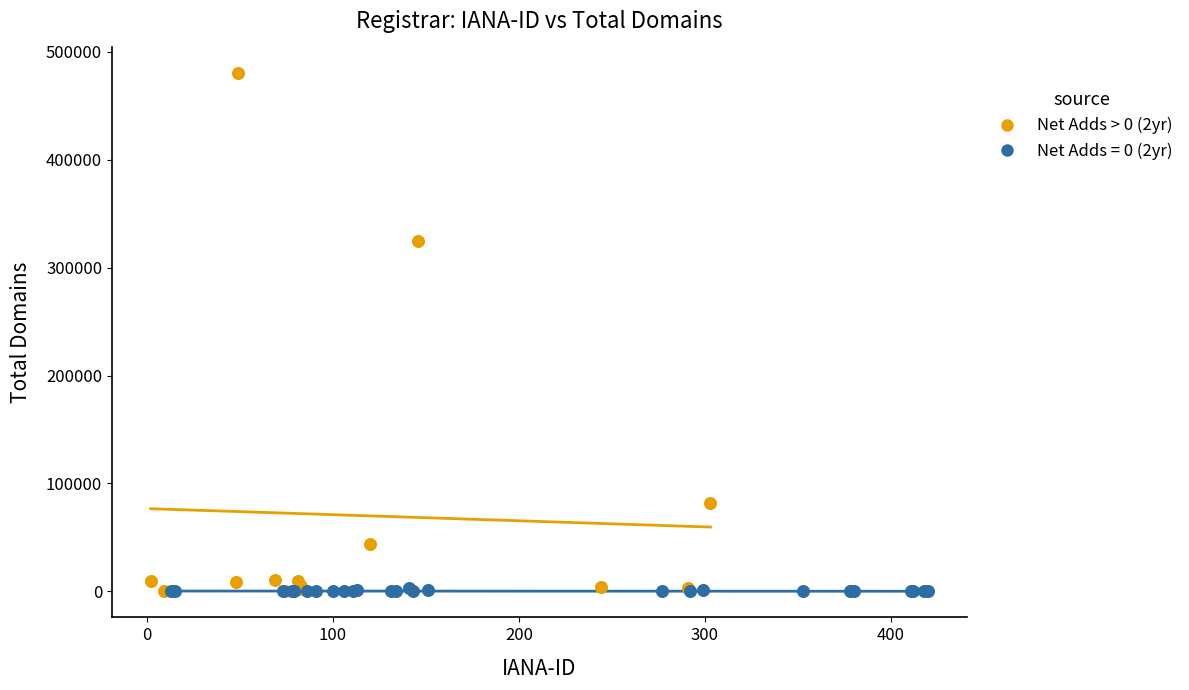

Which series has the largest Y range (max minus min)?

Net Adds > 0 (2yr)